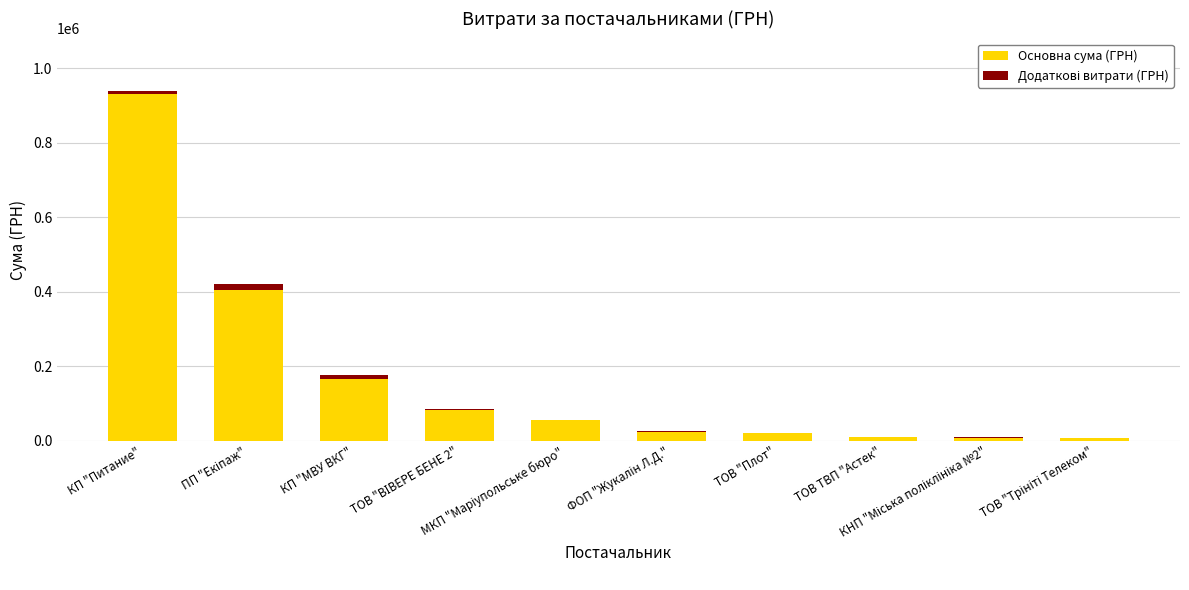

What is the label of the 7th bar from the right?

ТОВ "ВІВЕРЕ БЕНЕ 2"